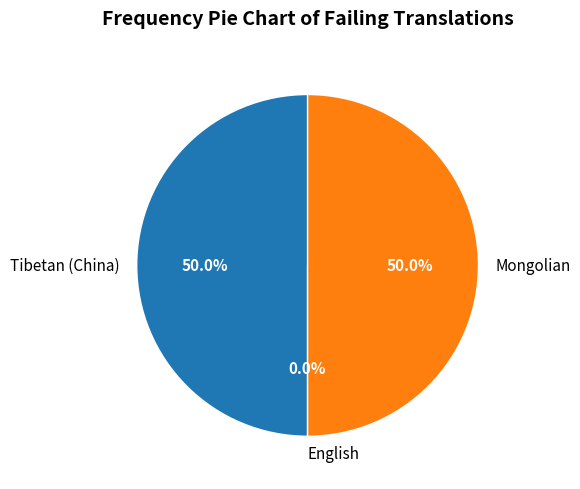

Is the sum of English and Mongolian greater than half?

No